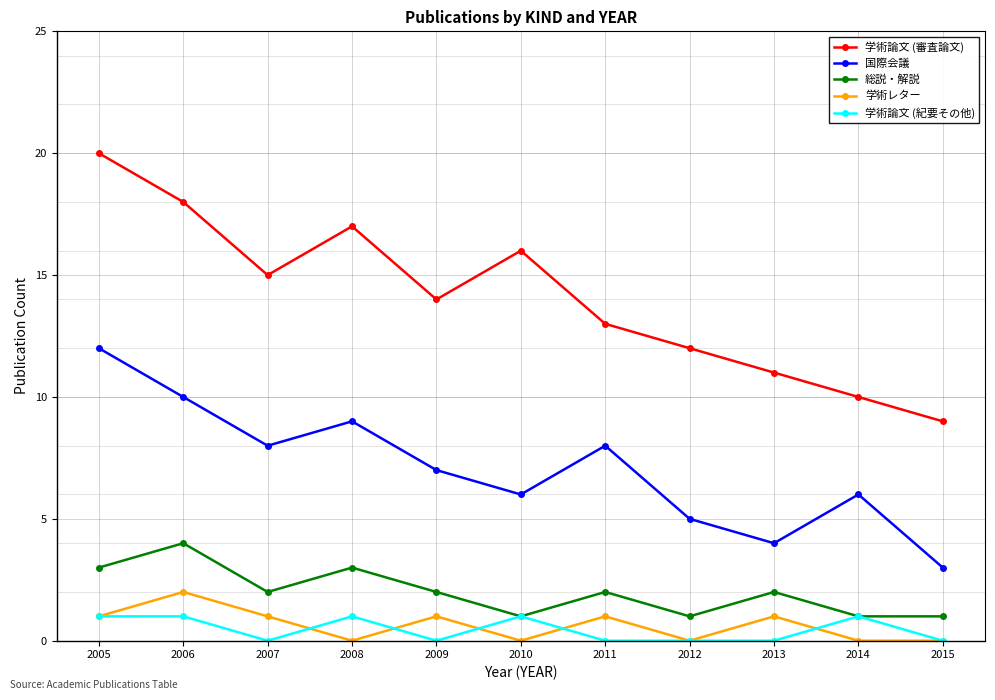

Rank the series by their maximum value, from highest to lowest.

学術論文 (審査論文), 国際会議, 総説・解説, 学術レター, 学術論文 (紀要その他)